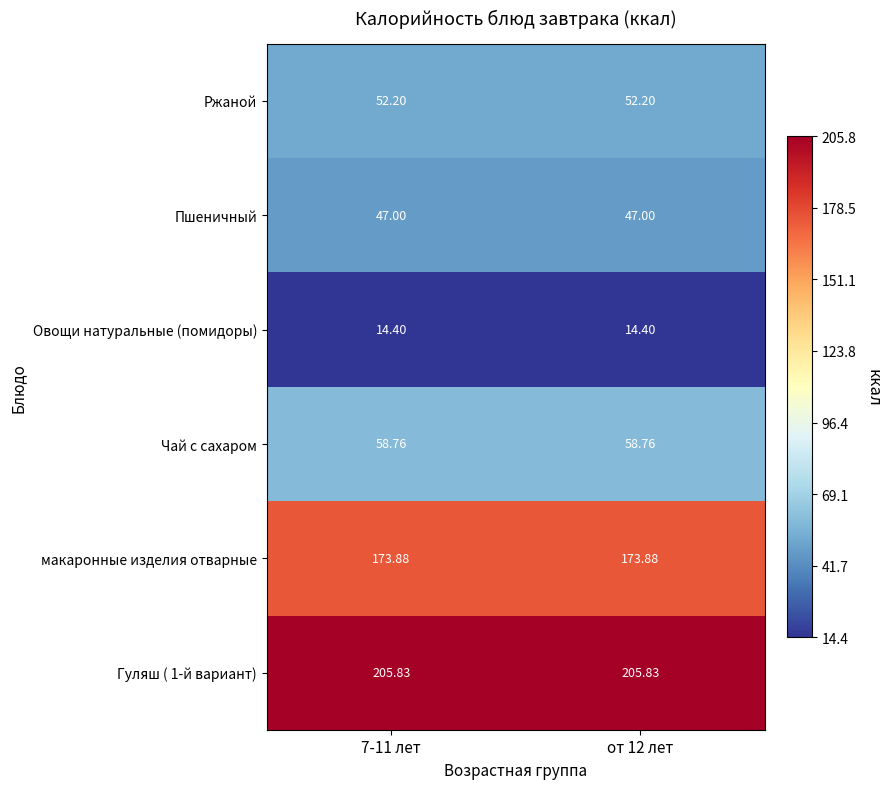

What is the total value across all series at от 12 лет?

552.1